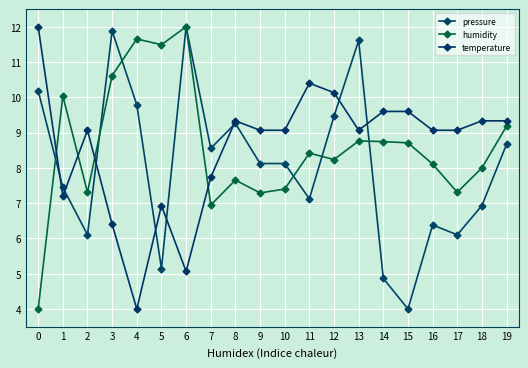

Reading left to right, extract all data points from this chart.

pressure: 10.2	7.4	6.1	11.9	9.8	5.1	12.0	8.6	9.3	8.1	8.1	7.1	9.5	11.6	4.9	4.0	6.4	6.1	6.9	8.7
humidity: 4.0	10.0	7.3	10.6	11.7	11.5	12.0	6.9	7.7	7.3	7.4	8.4	8.2	8.8	8.7	8.7	8.1	7.3	8.0	9.2
temperature: 12.0	7.2	9.1	6.4	4.0	6.9	5.1	7.7	9.3	9.1	9.1	10.4	10.1	9.1	9.6	9.6	9.1	9.1	9.3	9.3